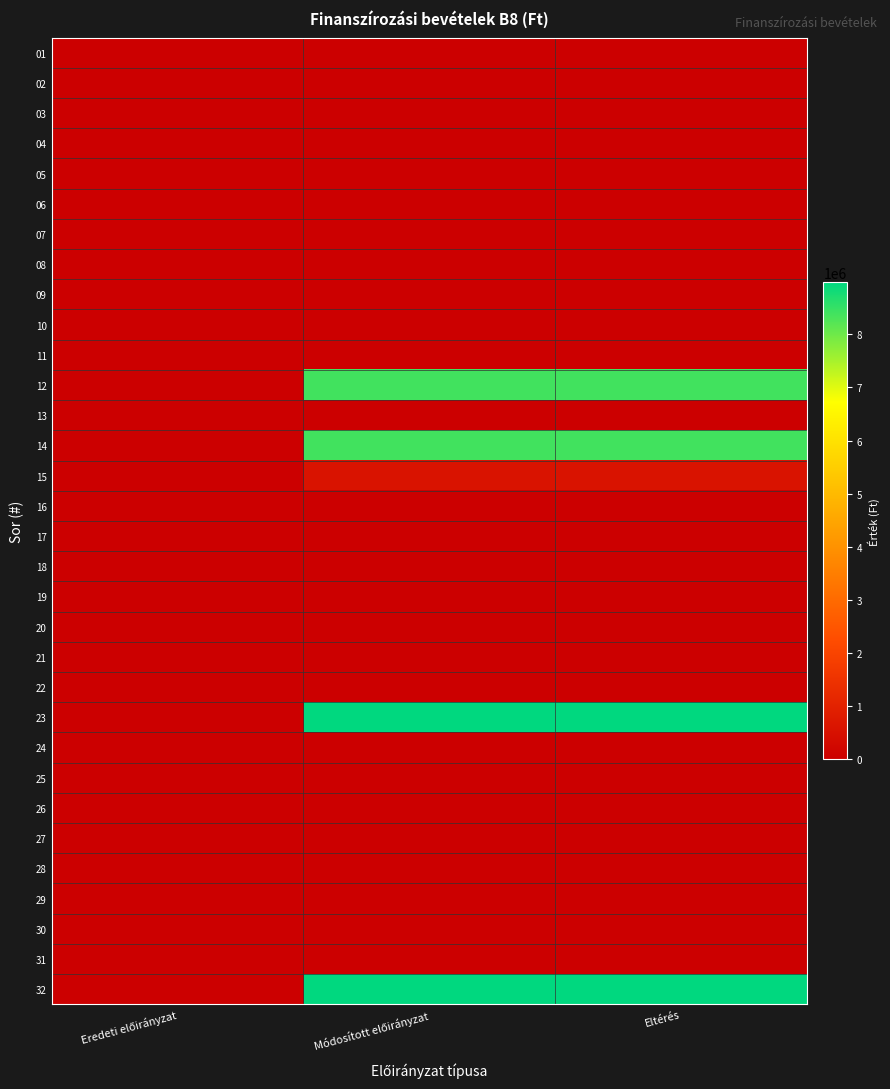

Count the number of data series in this chart.

32